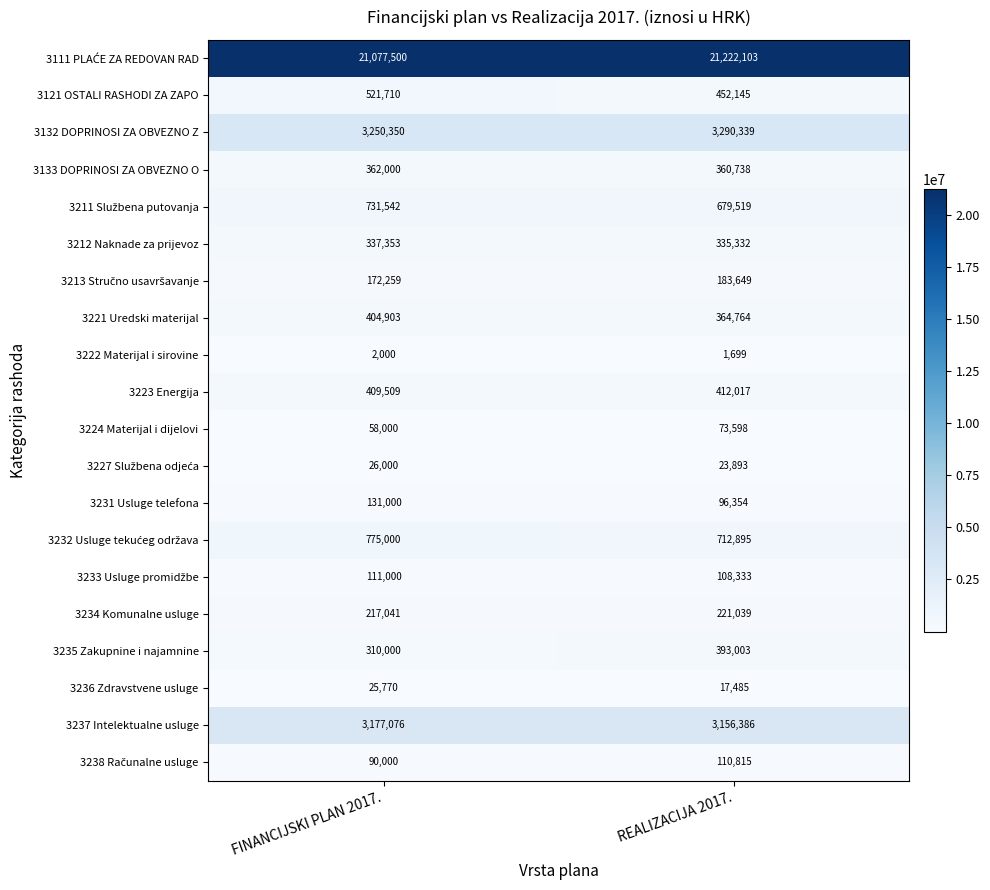

The 3222 Materijal i sirovine series shows 1699 at REALIZACIJA 2017.. True or false?

True